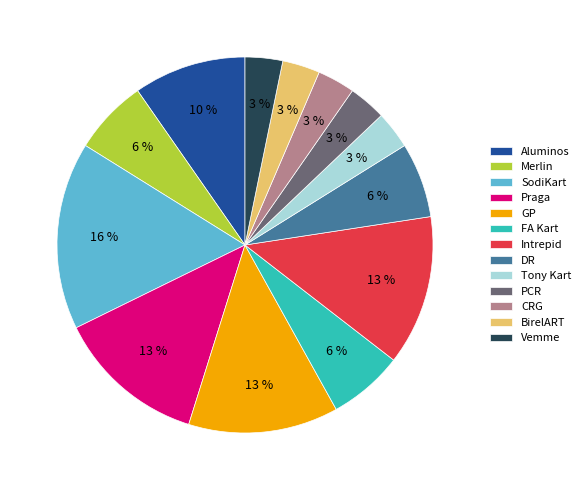

Which category has the biggest portion of the pie?

SodiKart